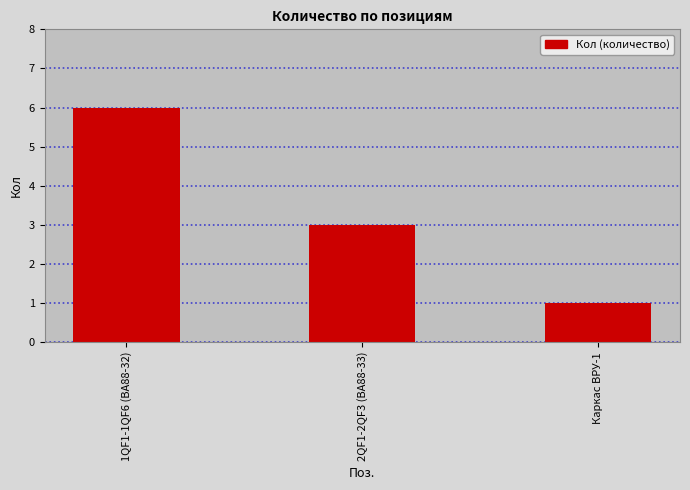

At which label is the value closest to 3?

2QF1-2QF3 (ВА88-33)